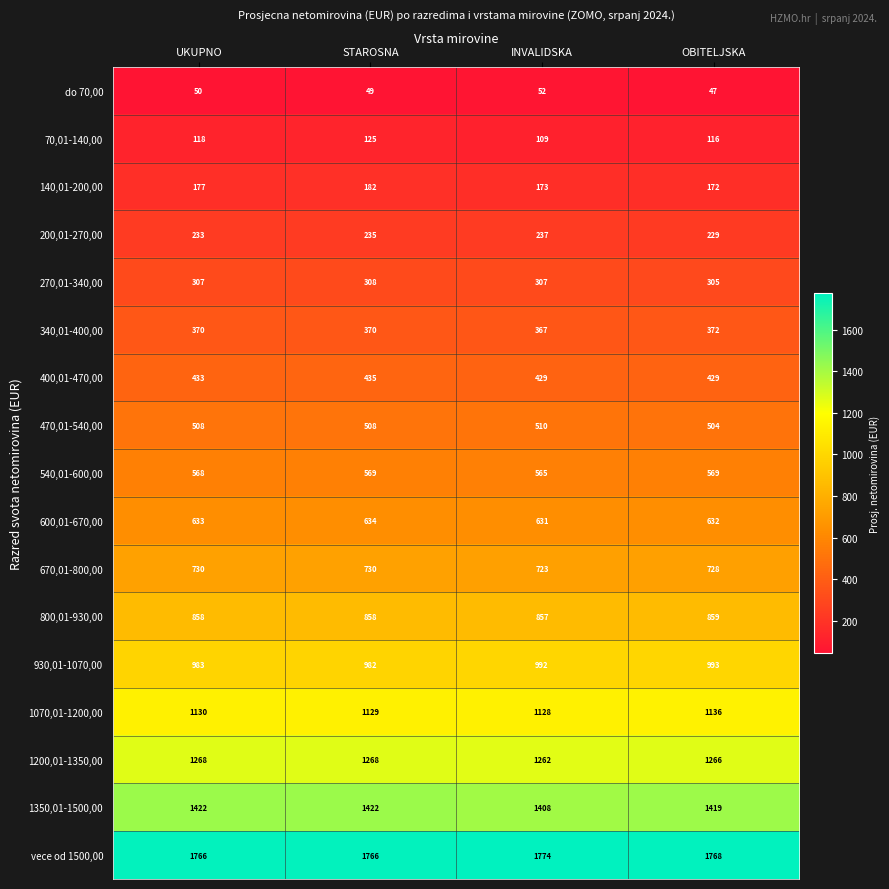

At OBITELJSKA, list the series in order from largest to smallest.

vece od 1500,00, 1350,01-1500,00, 1200,01-1350,00, 1070,01-1200,00, 930,01-1070,00, 800,01-930,00, 670,01-800,00, 600,01-670,00, 540,01-600,00, 470,01-540,00, 400,01-470,00, 340,01-400,00, 270,01-340,00, 200,01-270,00, 140,01-200,00, 70,01-140,00, do 70,00